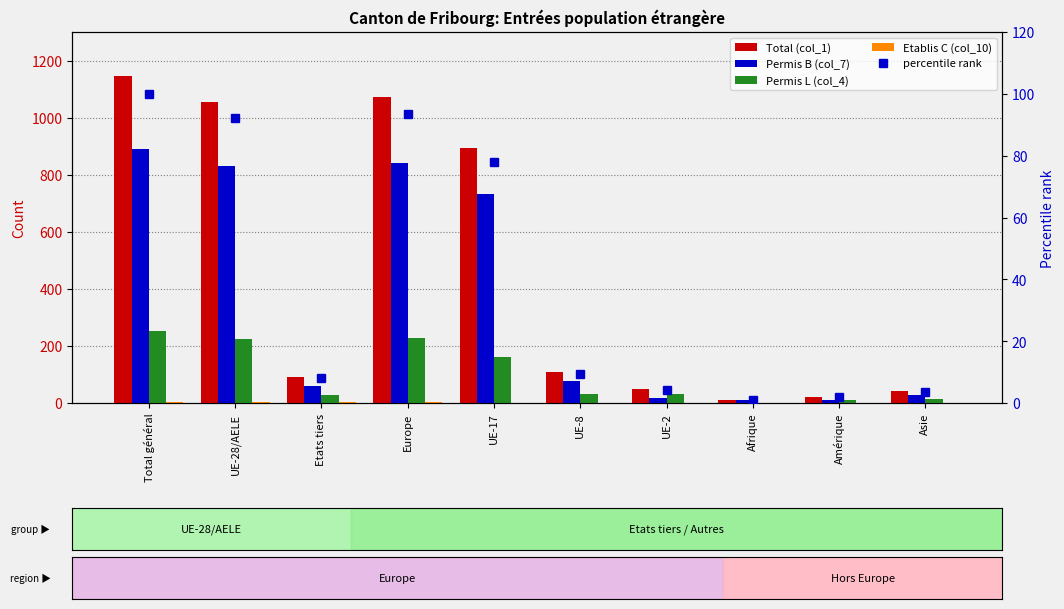

True or false: Permis B (col_7) has a value of 889.0 at Total général.

True